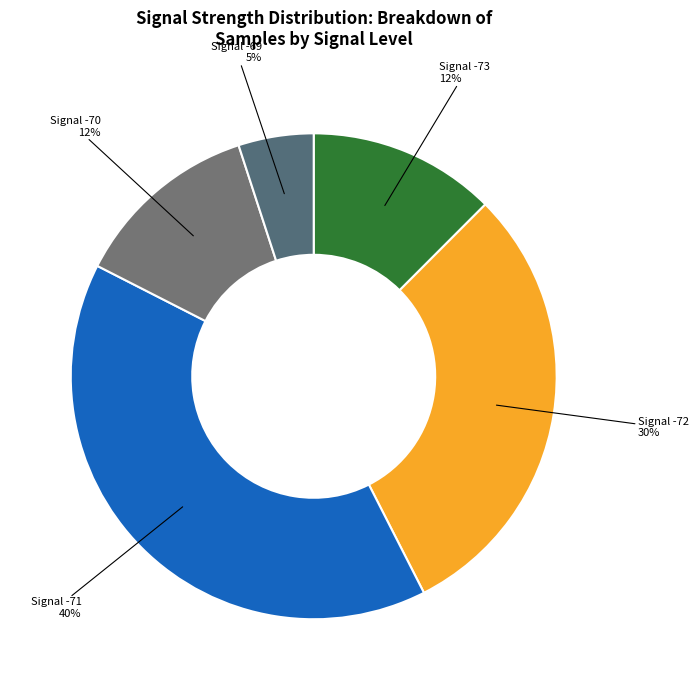

How many slices are in this pie chart?

5